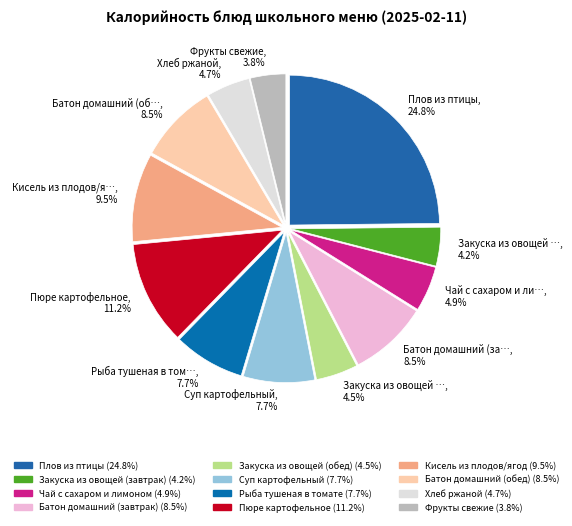

Does any single category account for the majority?

No